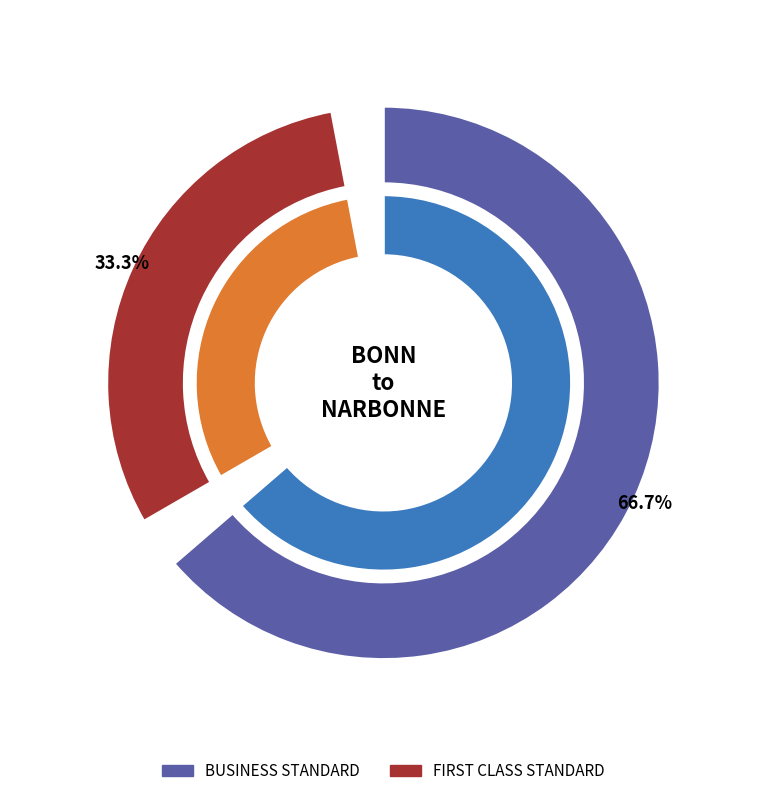

Rank the categories by value from lowest to highest.

FIRST CLASS STANDARD, BUSINESS STANDARD